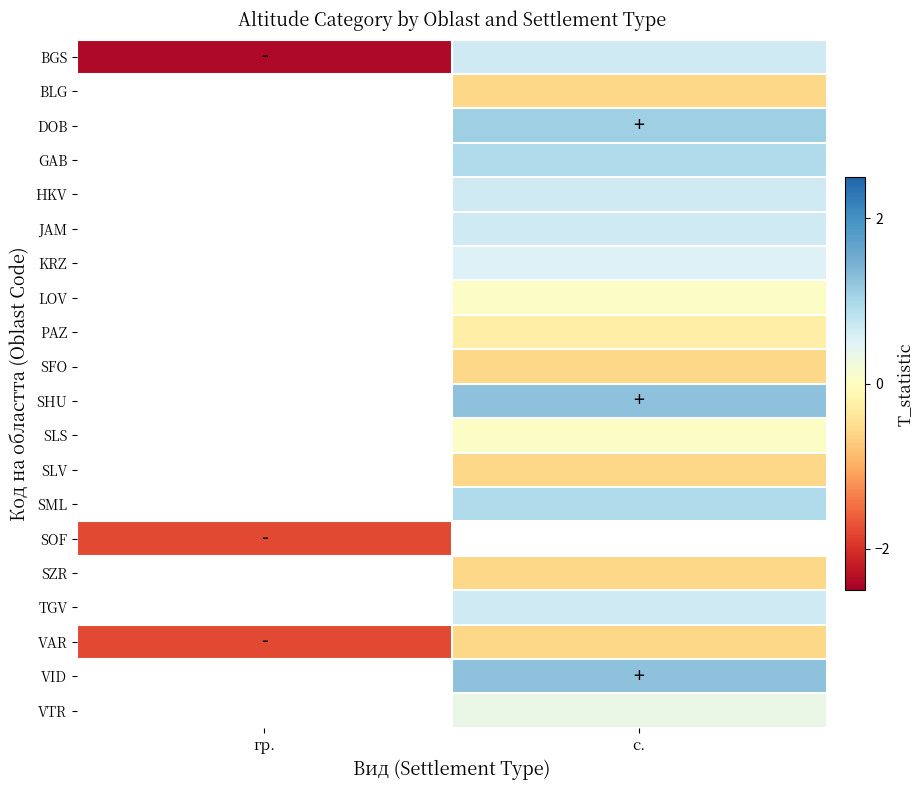

Which category has the lowest value across all series?

гр.